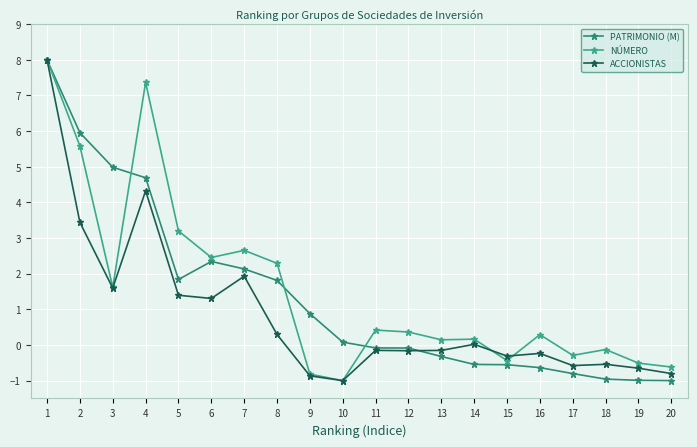

At 20, list the series in order from largest to smallest.

NÚMERO, ACCIONISTAS, PATRIMONIO (M)